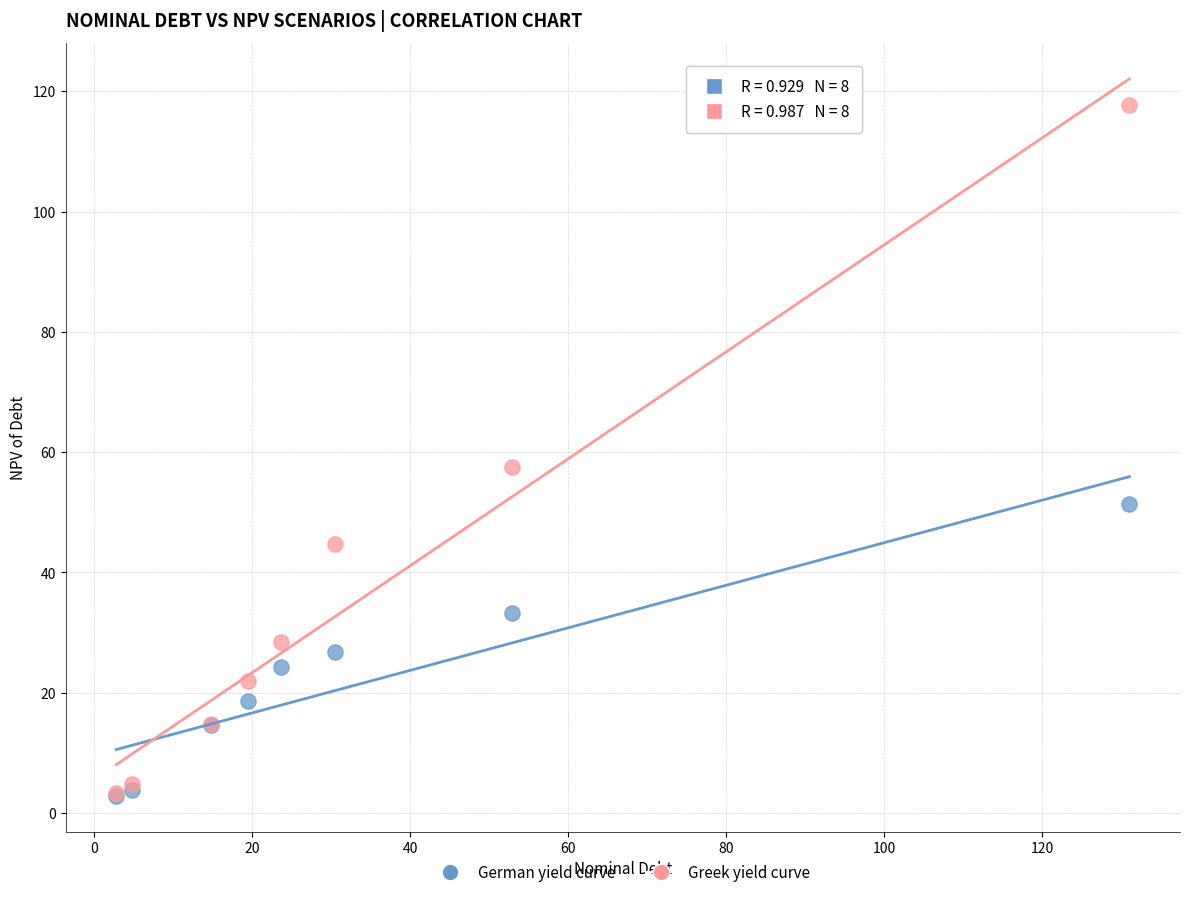

Across all series, what Y value is closest to 60?

57.6